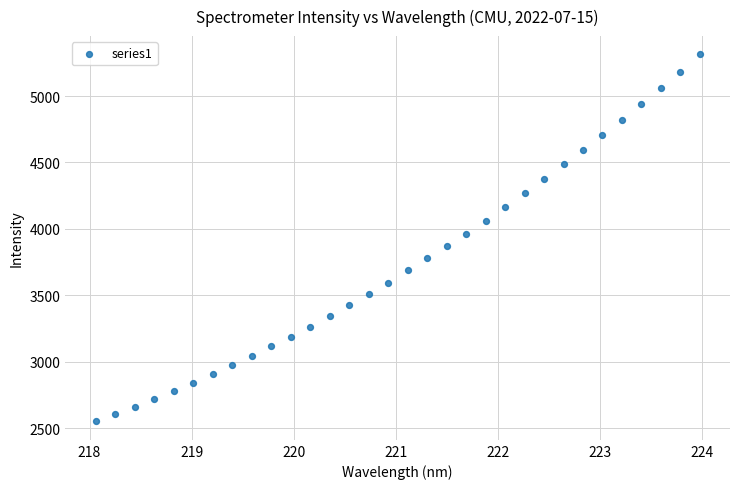

What is the range of X values (max minus min)?

5.9